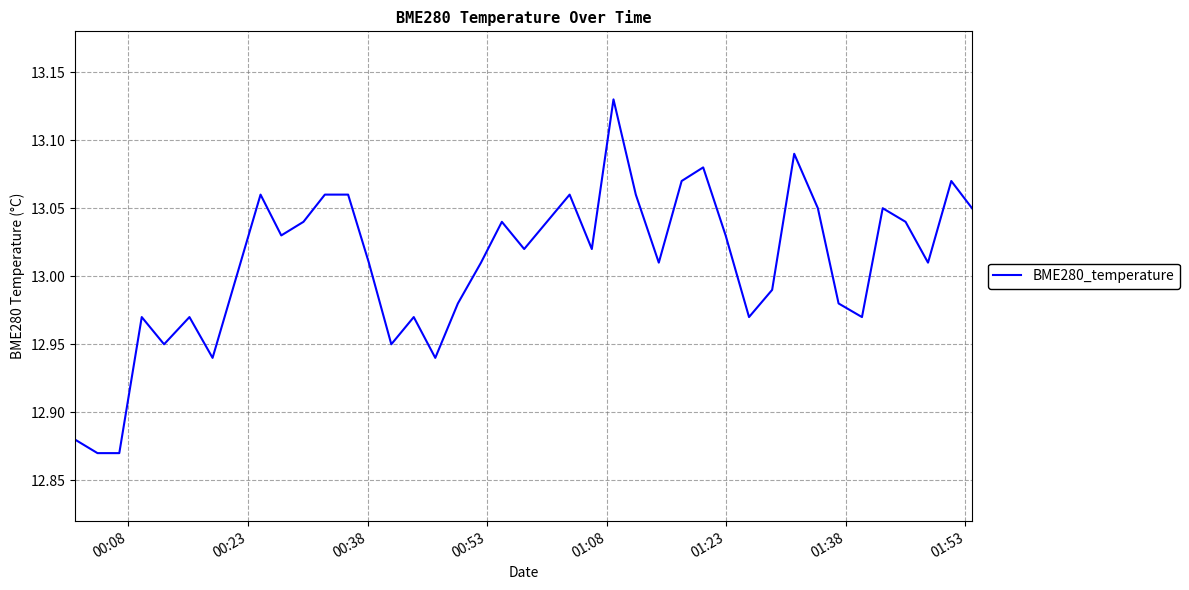

What is the difference between the maximum and minimum values?

0.3